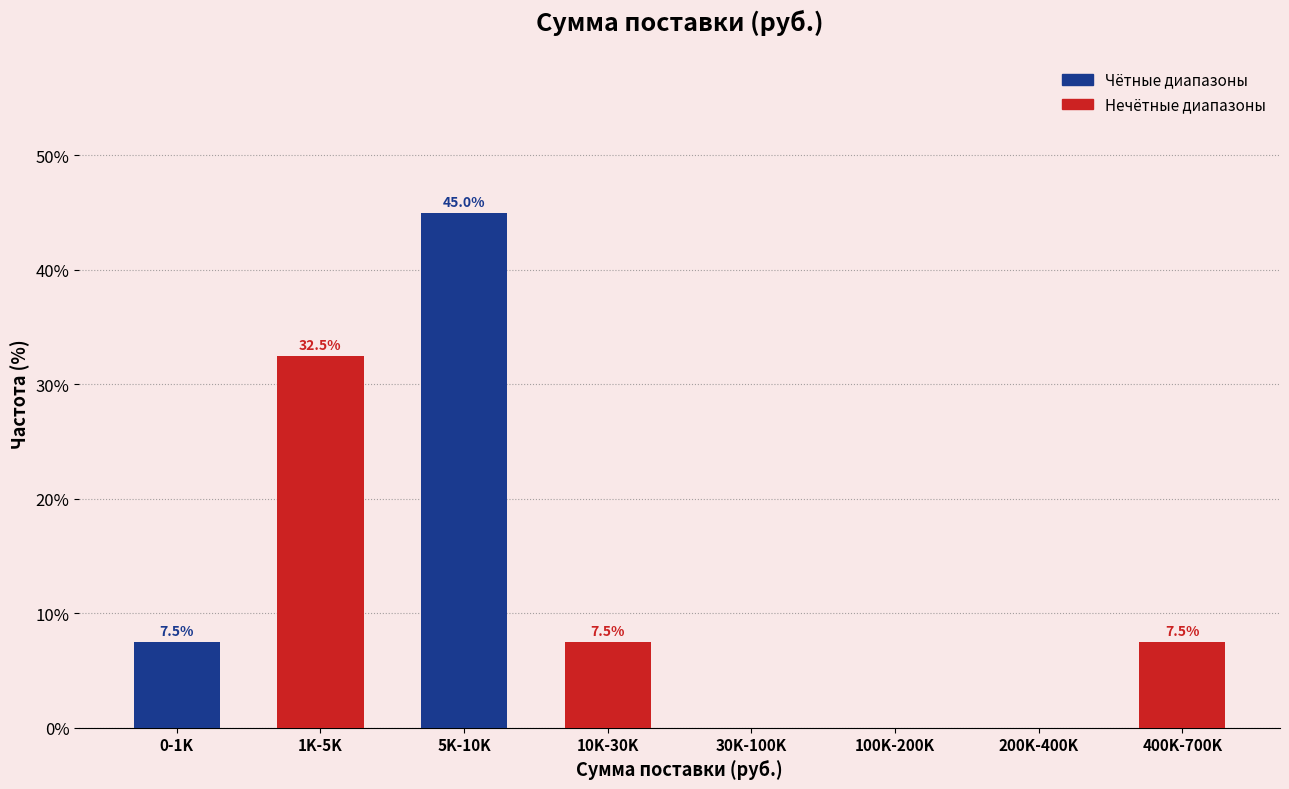

What is the greatest value displayed?

45.0